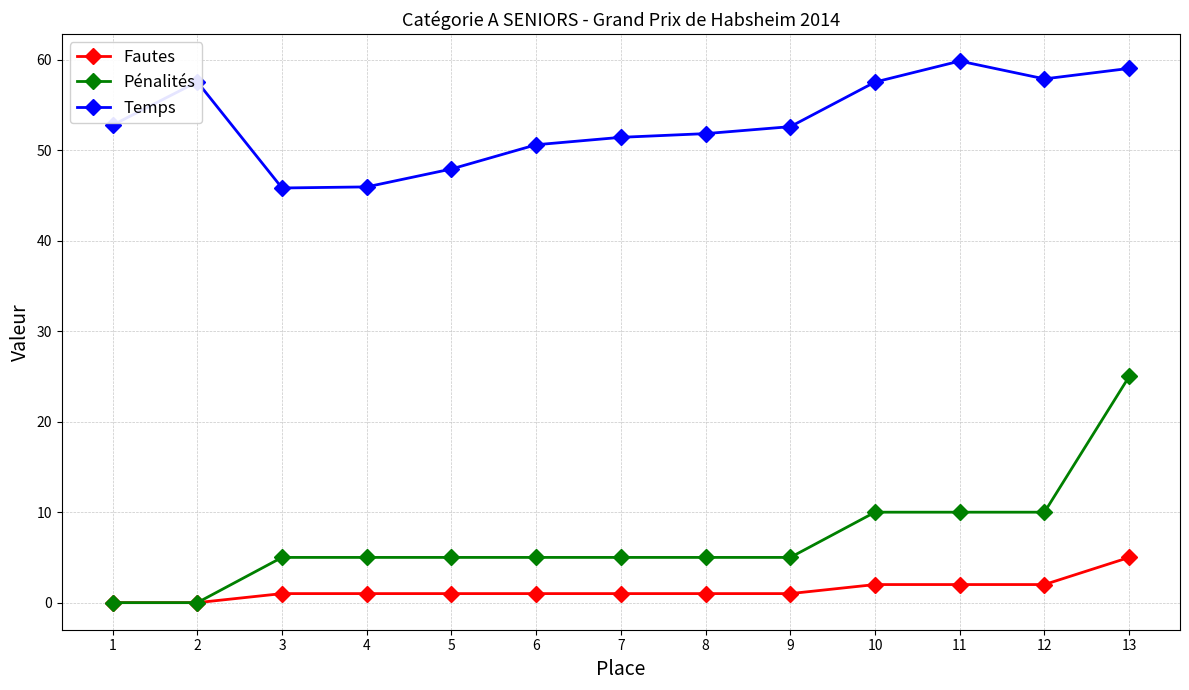

How many lines are shown in the chart?

3